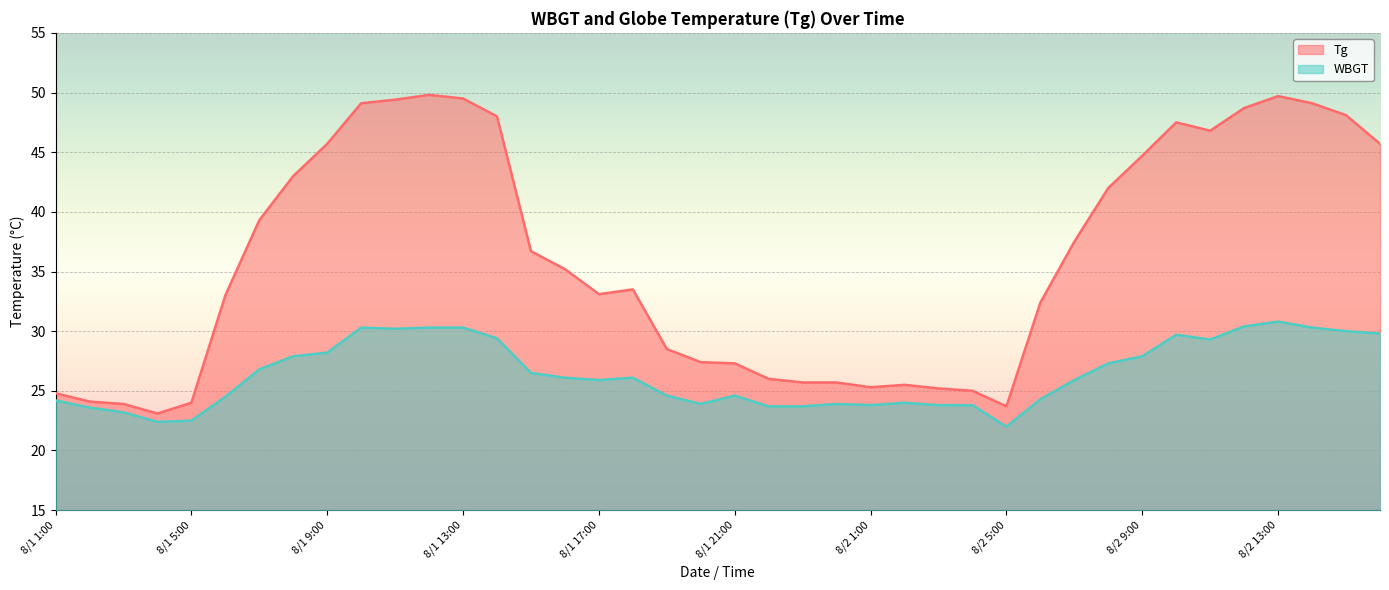

What is the sum of all Tg values?

1442.7